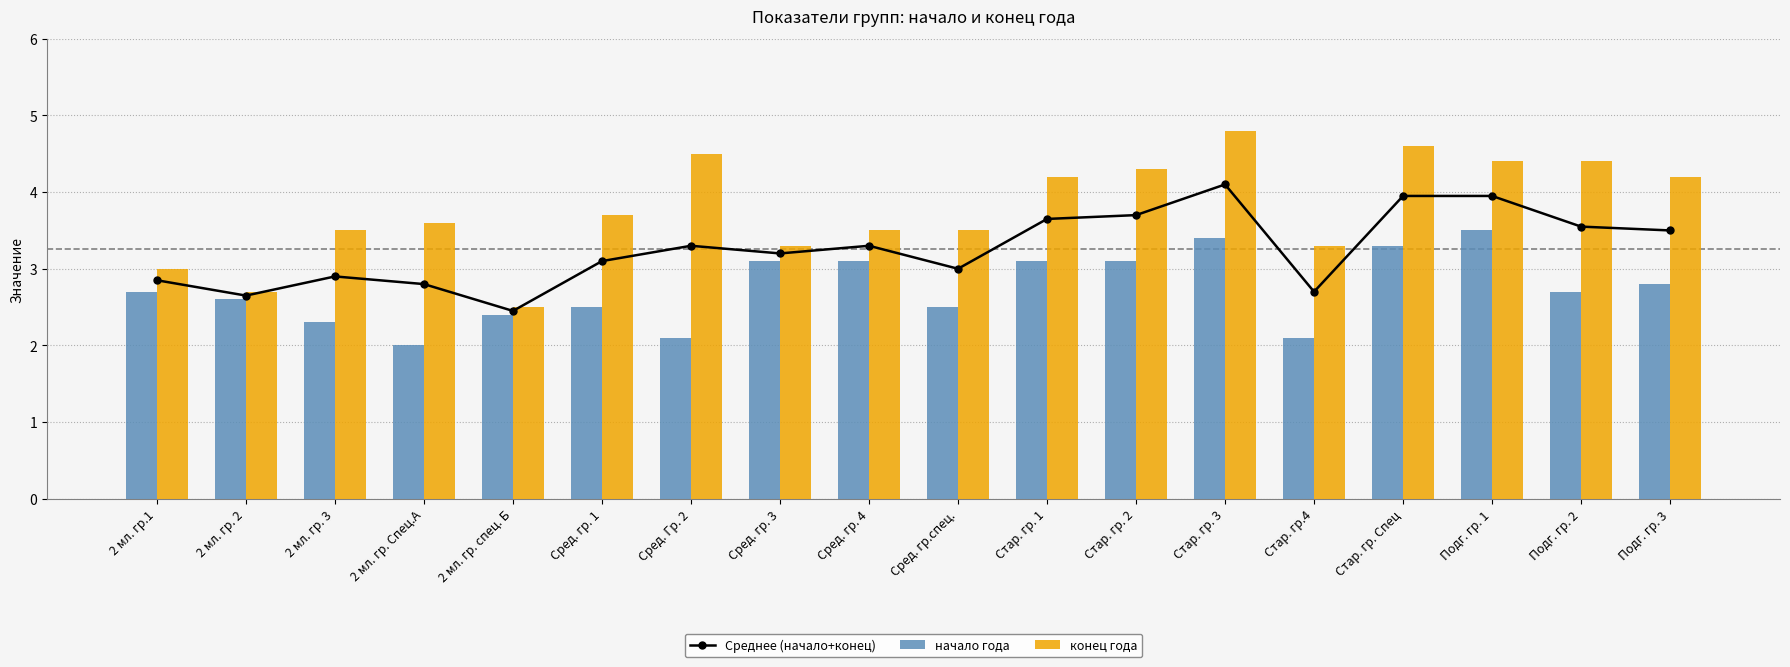

Which series changed the most between 2 мл. гр. 3 and Сред. гр. 1?

Среднее (начало+конец)